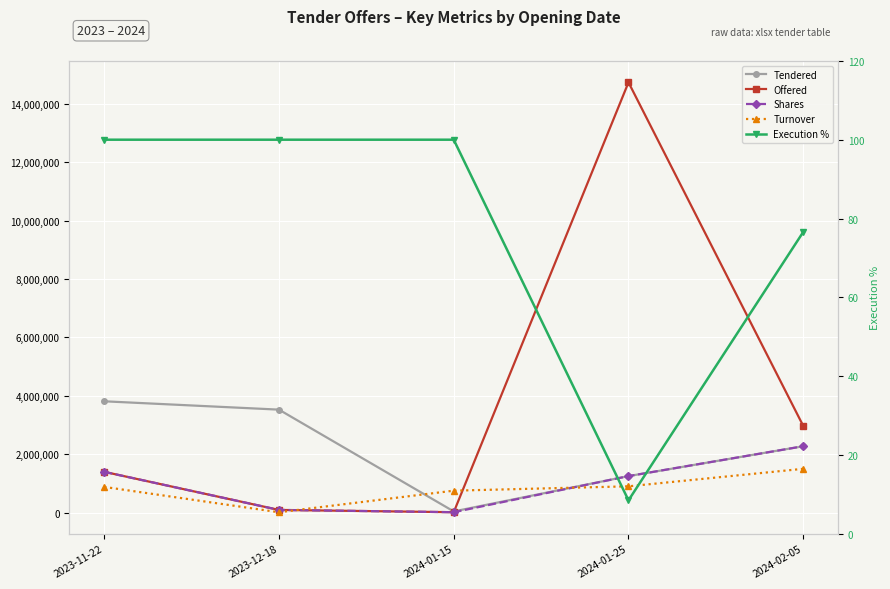

Reading right to left, list all the values displayed in this chart.

Tendered: 2024-02-05=2272571.0	2024-01-25=1250000.0	2024-01-15=39966.0	2023-12-18=3526202.0	2023-11-22=3812046.0
Offered: 2024-02-05=2967024.0	2024-01-25=14734467.0	2024-01-15=13136.0	2023-12-18=91368.0	2023-11-22=1396326.0
Shares: 2024-02-05=2272571.0	2024-01-25=1250000.0	2024-01-15=13136.0	2023-12-18=91368.0	2023-11-22=1396326.0
Turnover: 2024-02-05=1499896.9	2024-01-25=900000.0	2024-01-15=750722.4	2023-12-18=11786.5	2023-11-22=879685.4
Execution %: 2024-02-05=76.6	2024-01-25=8.5	2024-01-15=100.0	2023-12-18=100.0	2023-11-22=100.0